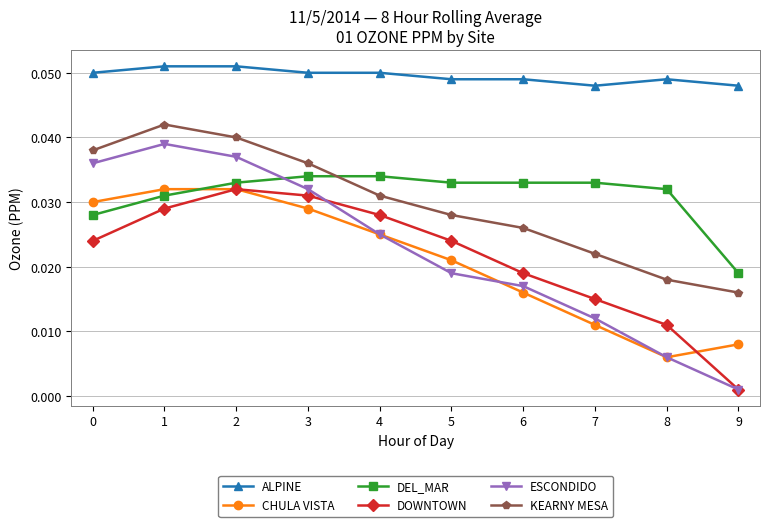

True or false: ALPINE and DOWNTOWN cross at least once.

False